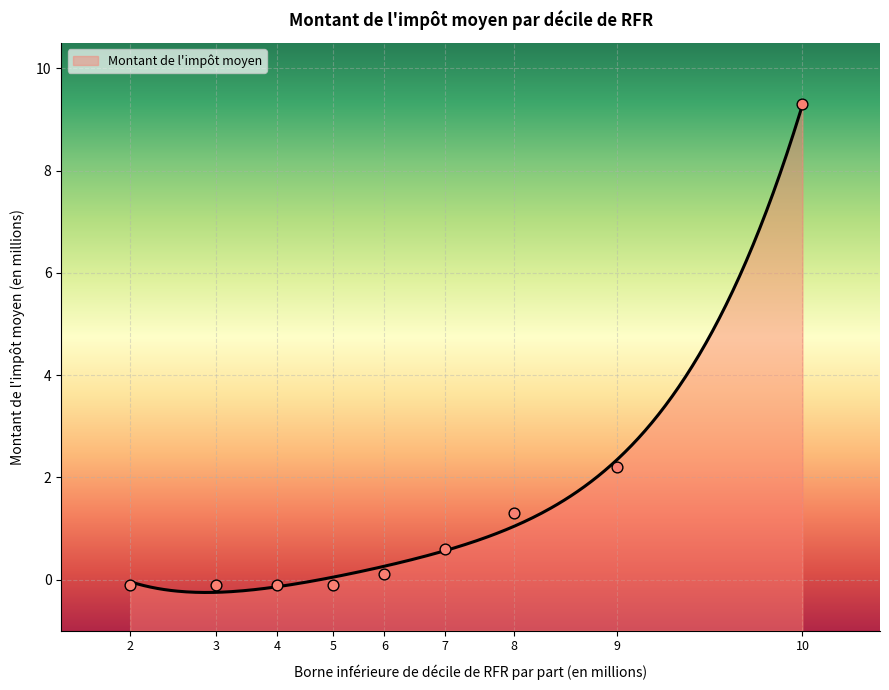

Which has a higher value, 3 or 9?

9